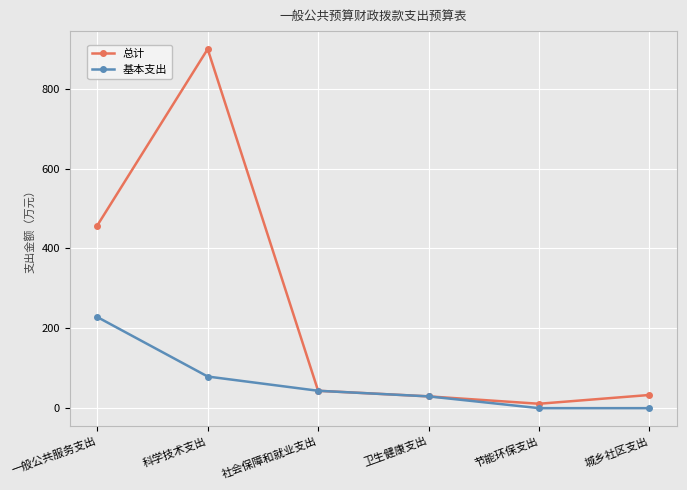

What is the total value across all series at 卫生健康支出?

59.0